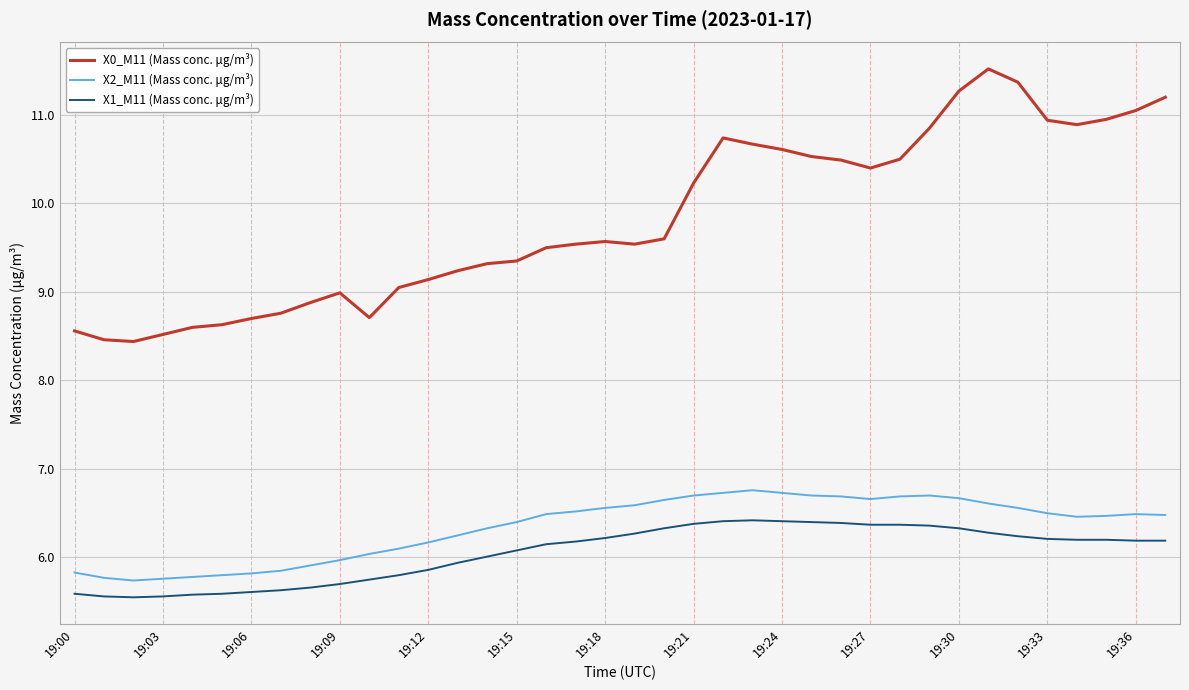

Which series has the largest total across all categories?

X0_M11 (Mass conc. μg/m³)